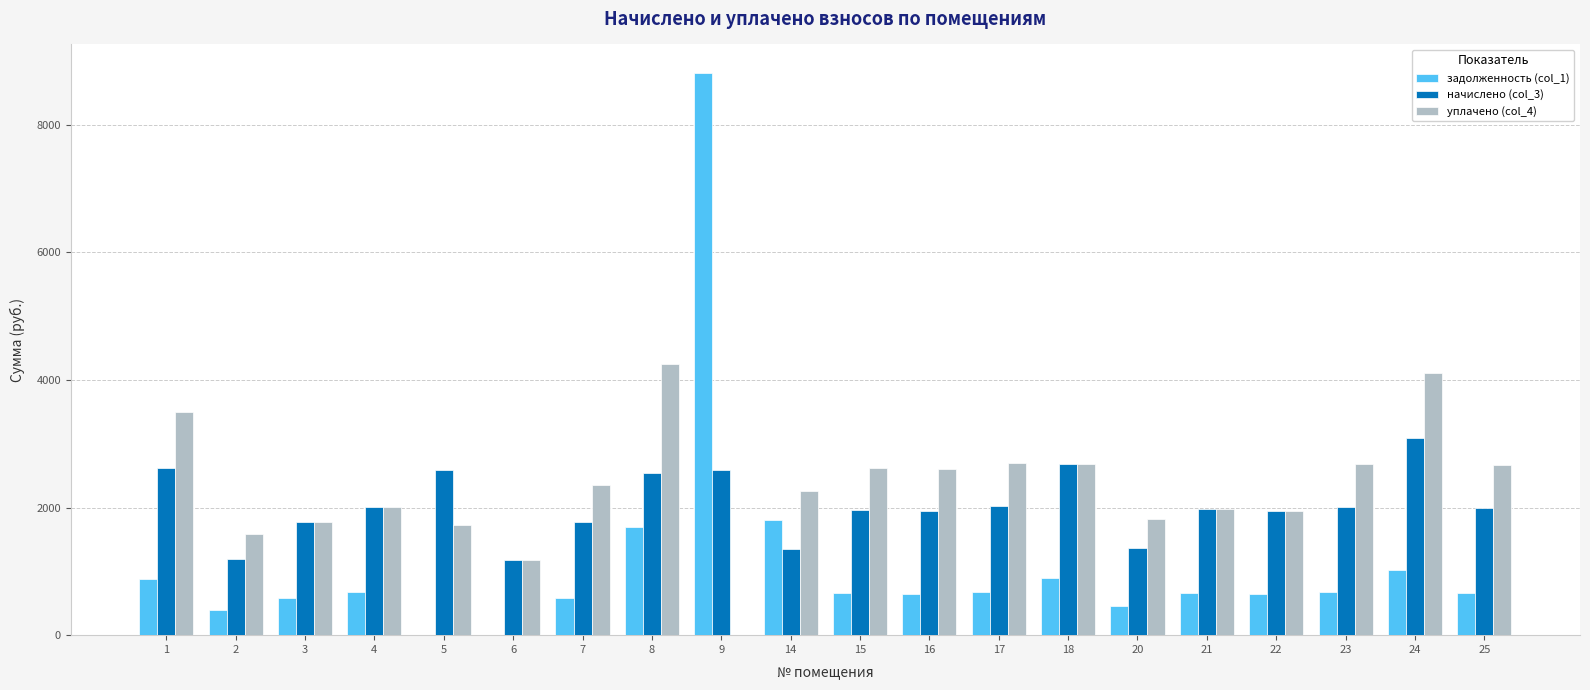

Is it true that уплачено (col_4) equals 3490.4 at 1?

True